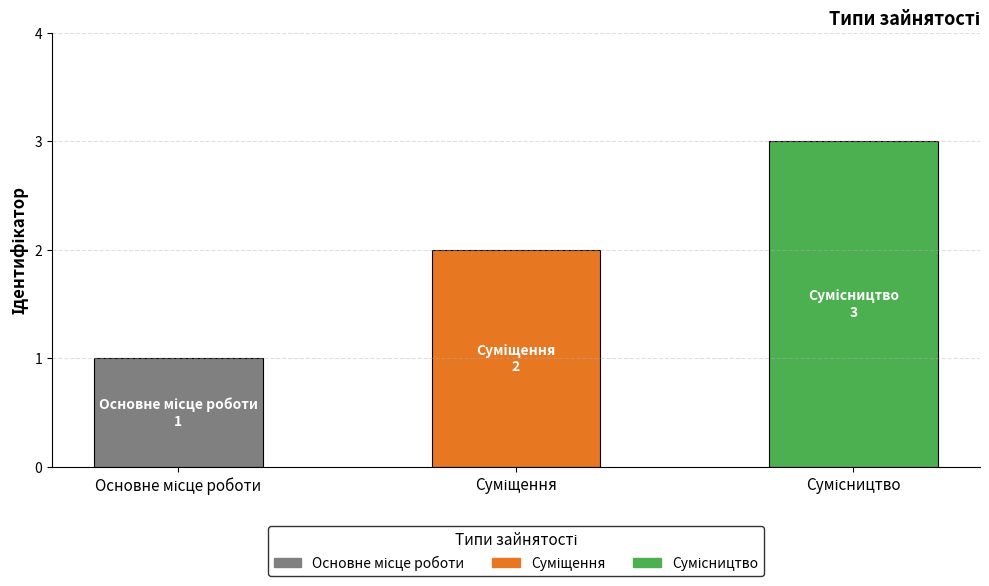

What is the sum of all values?

6